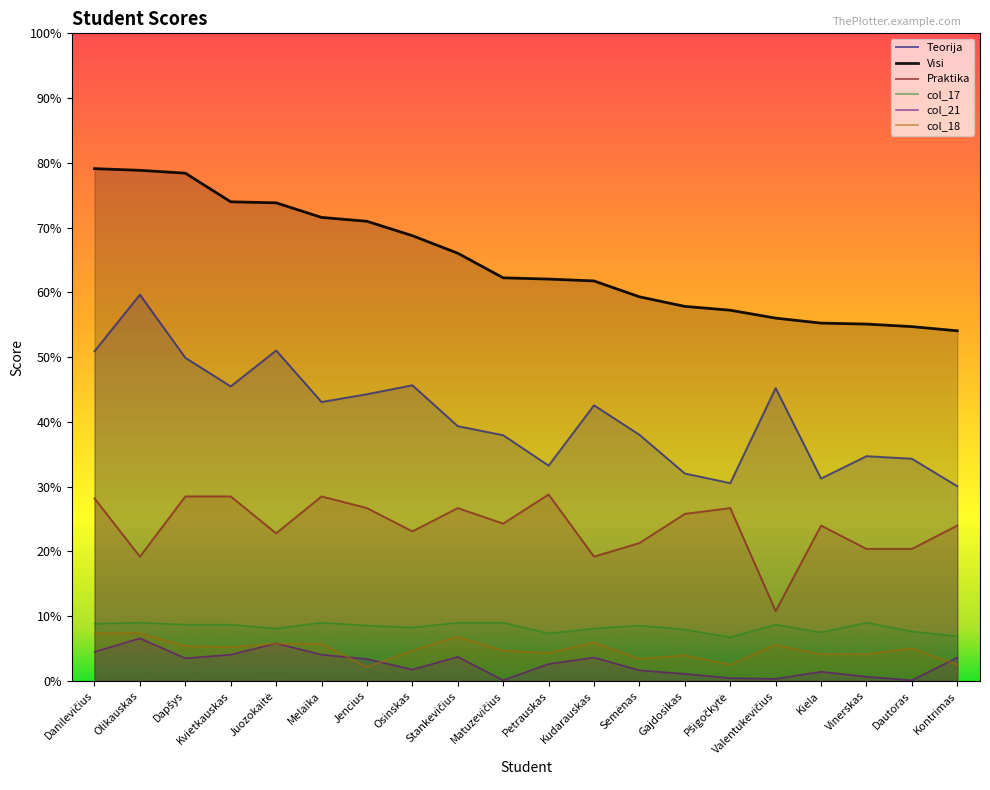

Which category has the highest value across all series?

Danilevičius